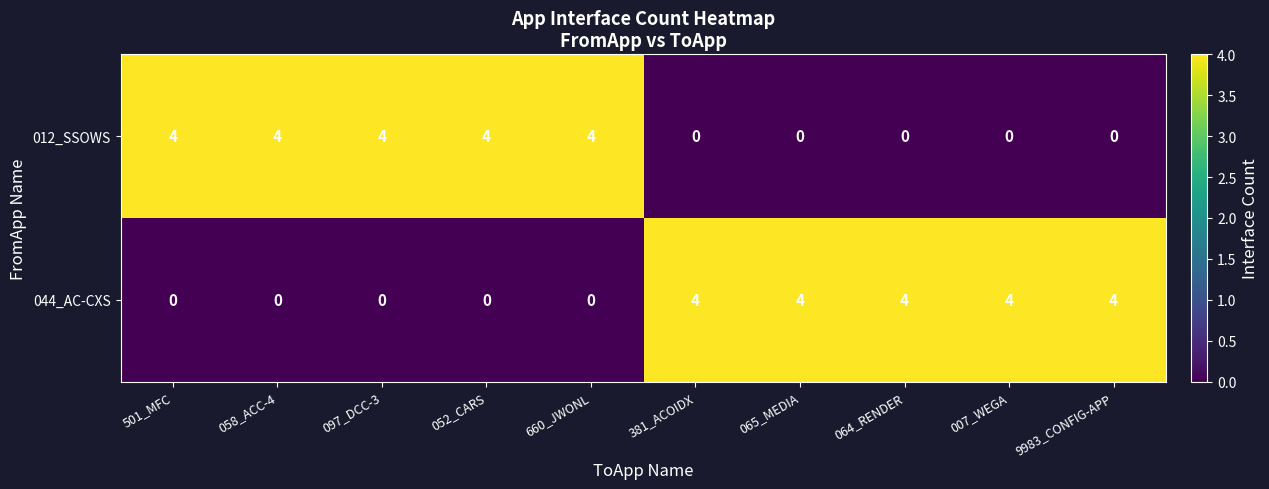

How many 044_AC-CXS values are between 0 and 4?

10